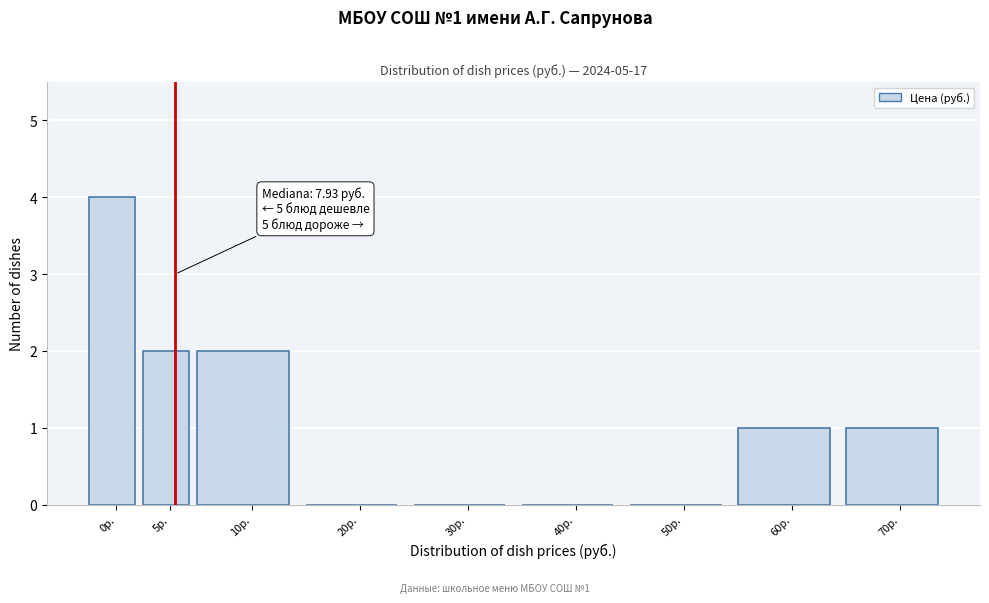

Reading right to left, what are all the values shown in this chart?

70р.=1	60р.=1	50р.=0	40р.=0	30р.=0	20р.=0	10р.=2	5р.=2	0р.=4